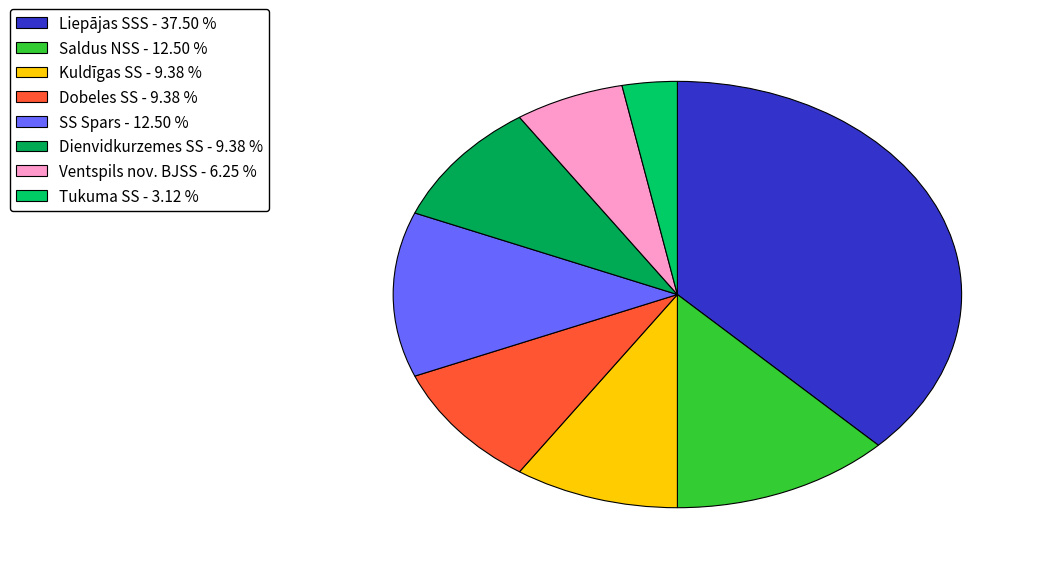

How many segments does this pie chart have?

8